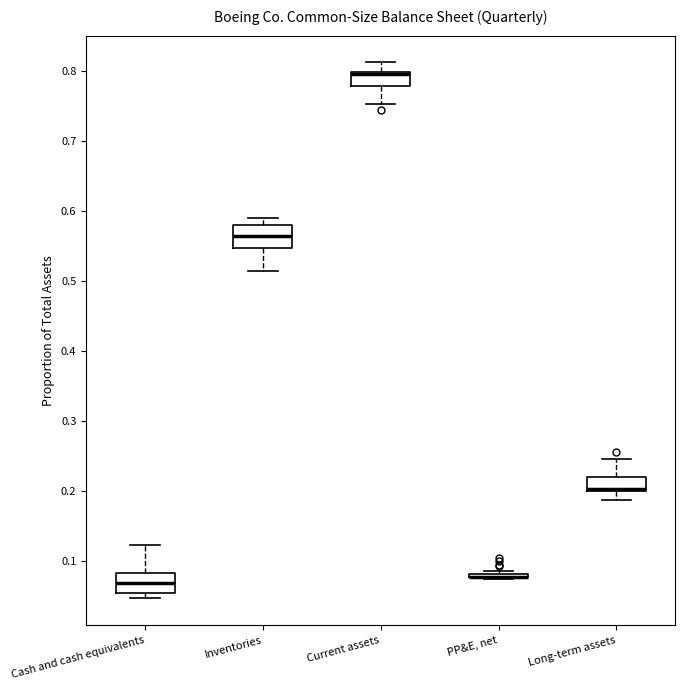

Where does the upper whisker of the box for Long-term assets end on the y-axis? The values are not printed on the chart, so give them approximately, as read against the axis.

0.25